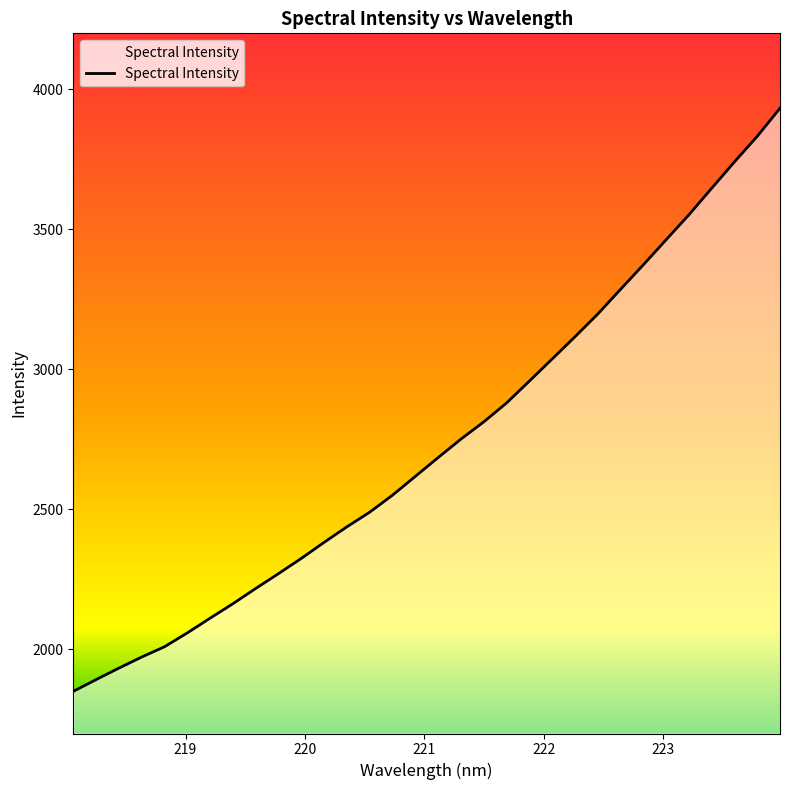

What is the average value?

2736.2